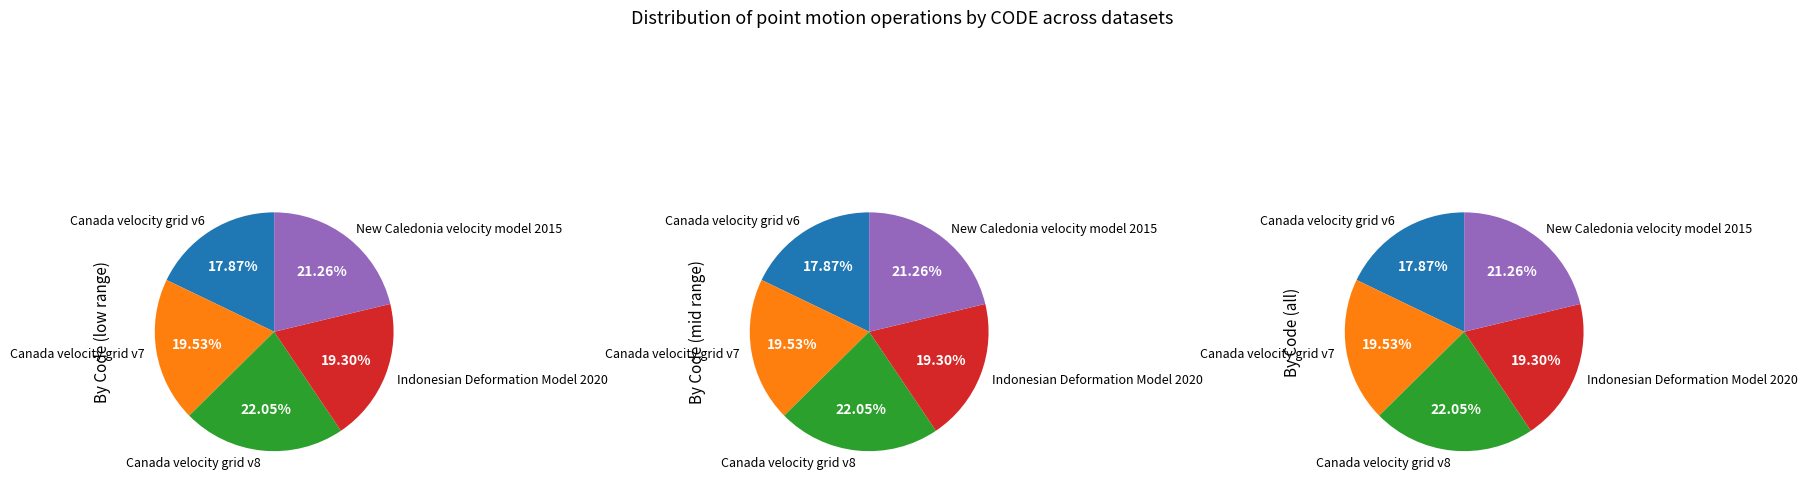

To the nearest percent, what is the difference between the largest and smallest slice percentages?

4%